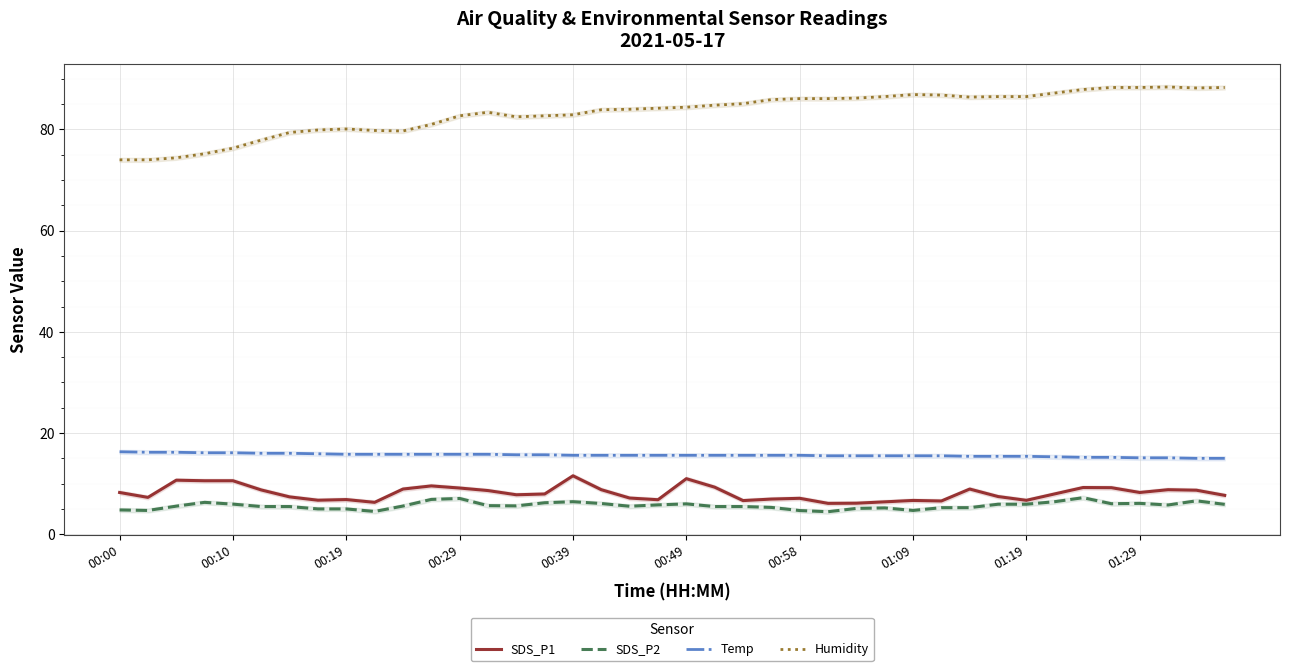

True or false: Temp and SDS_P1 cross at least once.

False